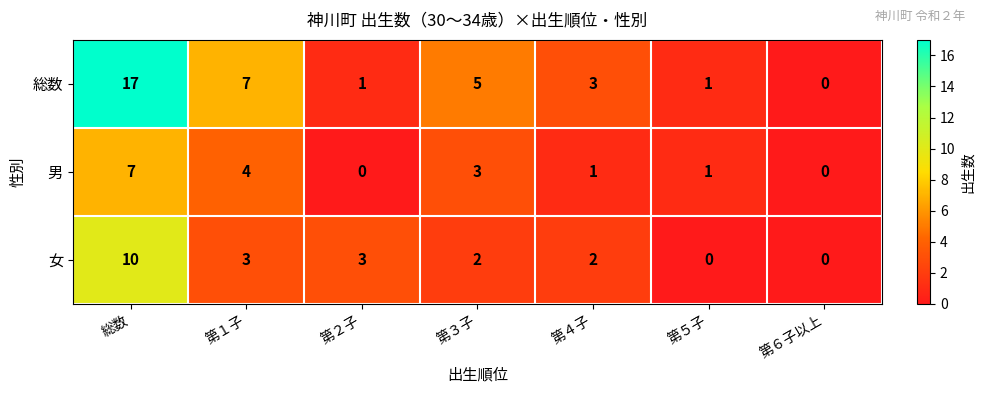

Which series has the widest spread of values?

総数